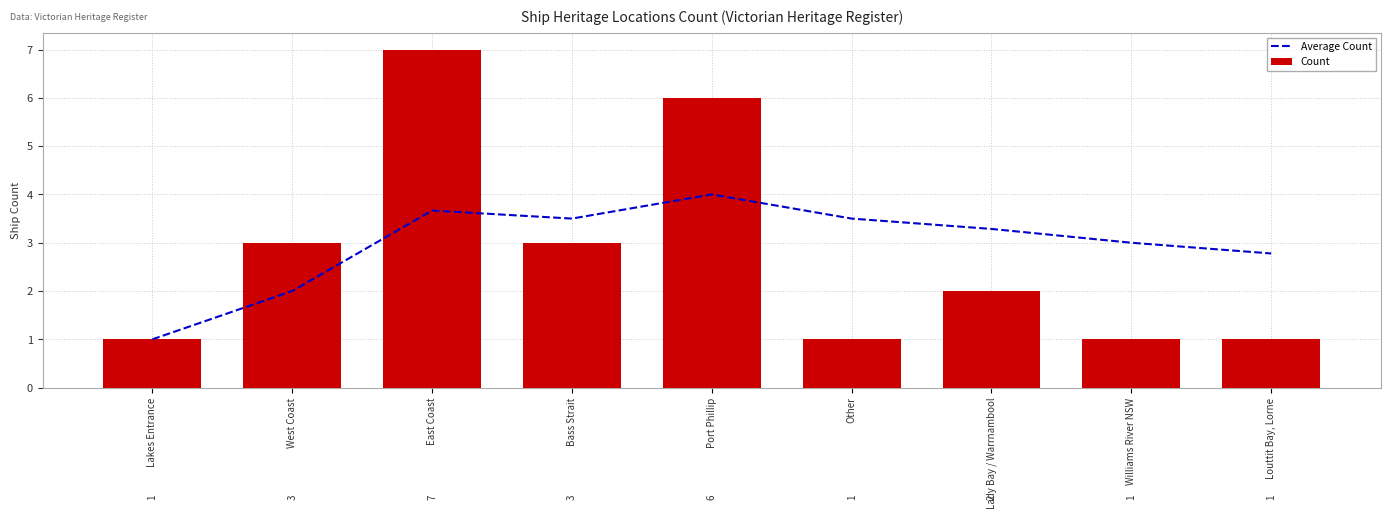

Read the Average Count value at Other.

3.5